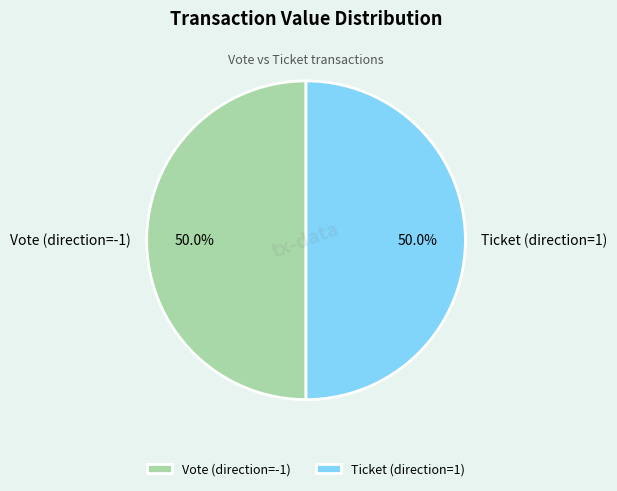

Count the number of slices in the pie.

2